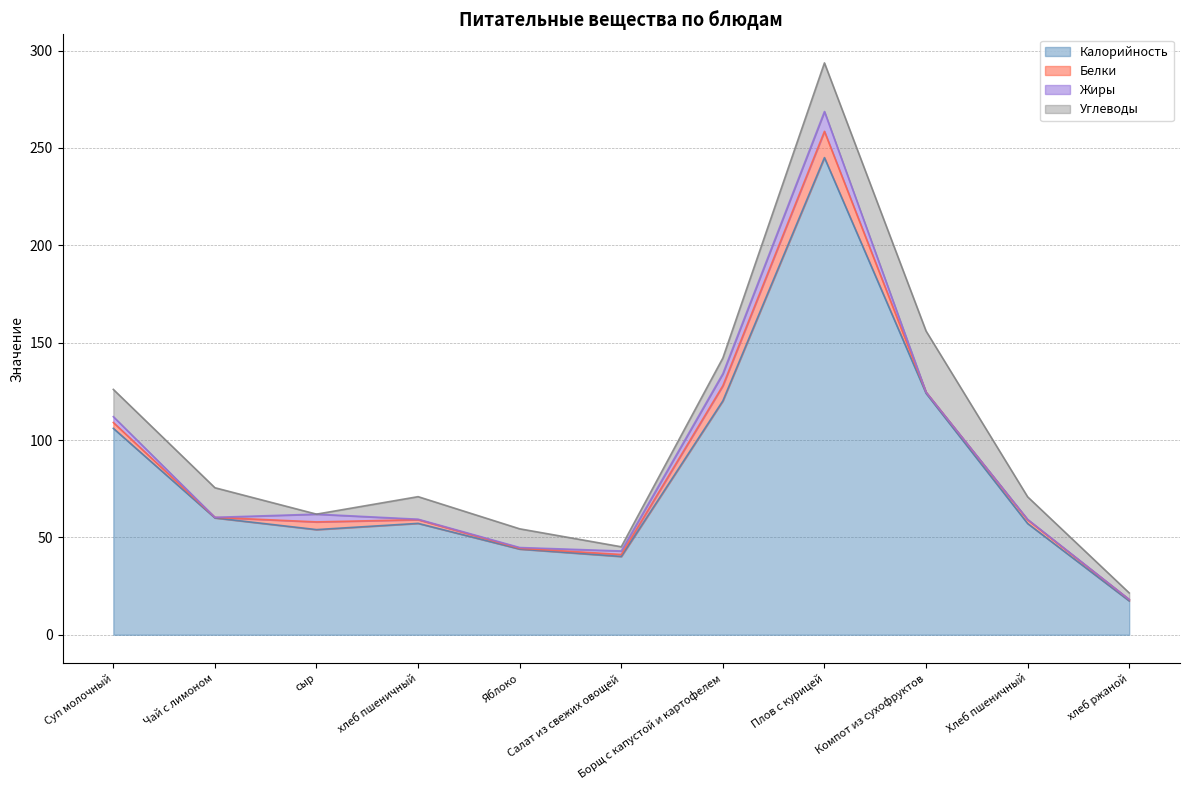

Rank the series at Чай с лимоном from highest to lowest value.

Калорийность, Углеводы, Белки, Жиры